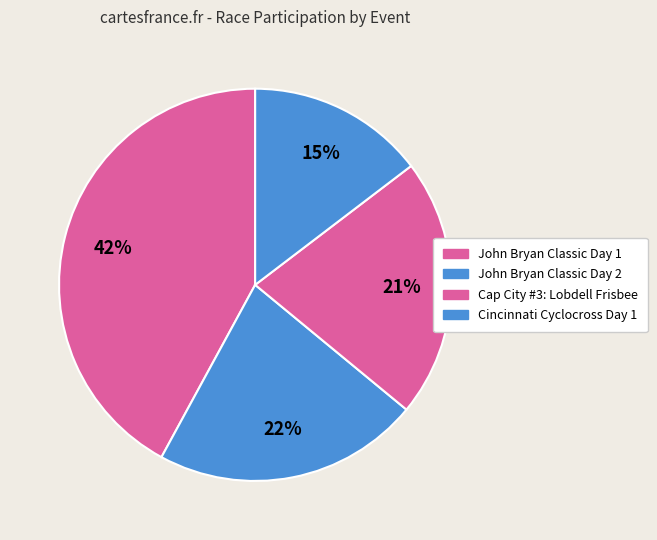

How many segments does this pie chart have?

4